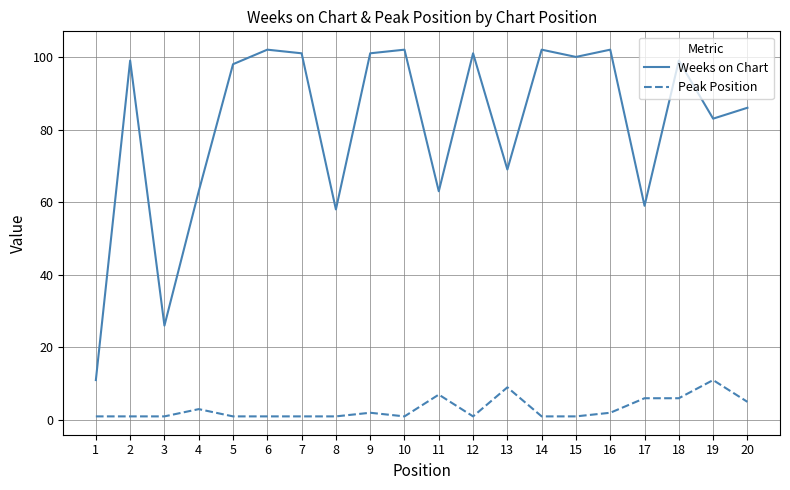

Which series has the largest range (max minus min)?

Weeks on Chart